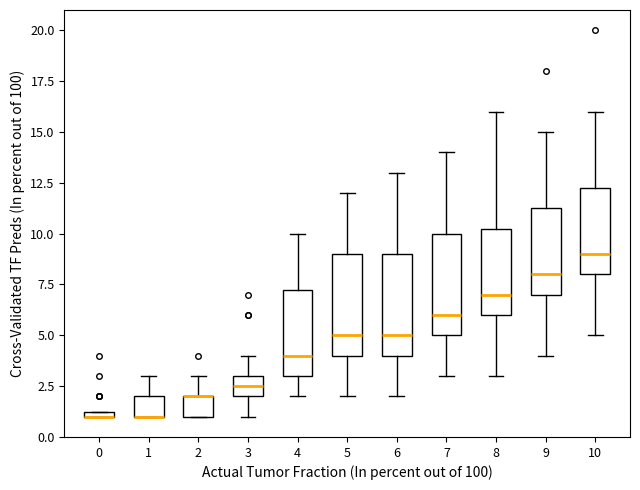

Where does the upper whisker of the box at x = 3 end on the y-axis? The values are not printed on the chart, so give them approximately, as read against the axis.

4.0